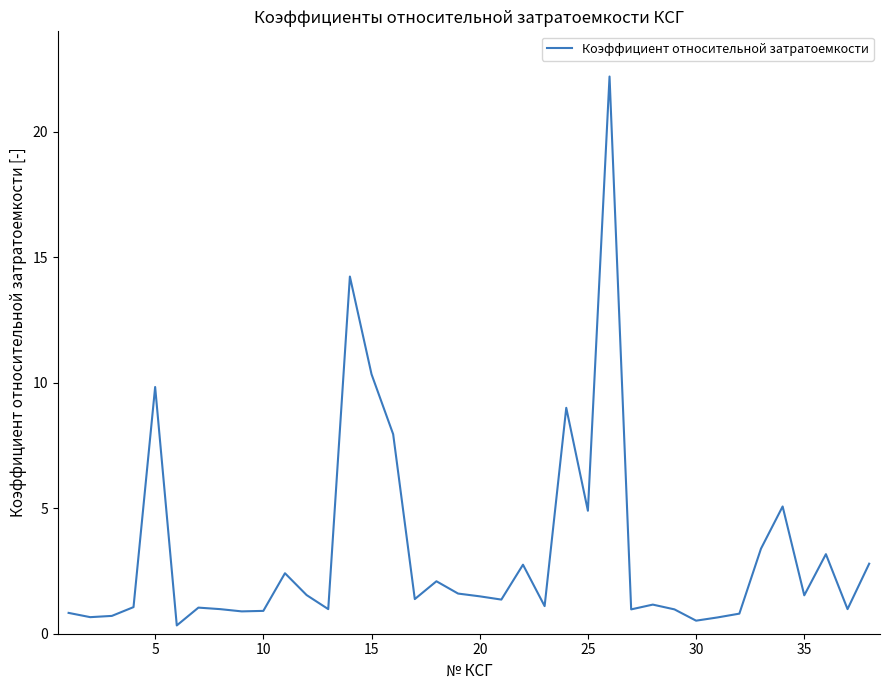

What is the difference between the maximum and minimum values?

21.9